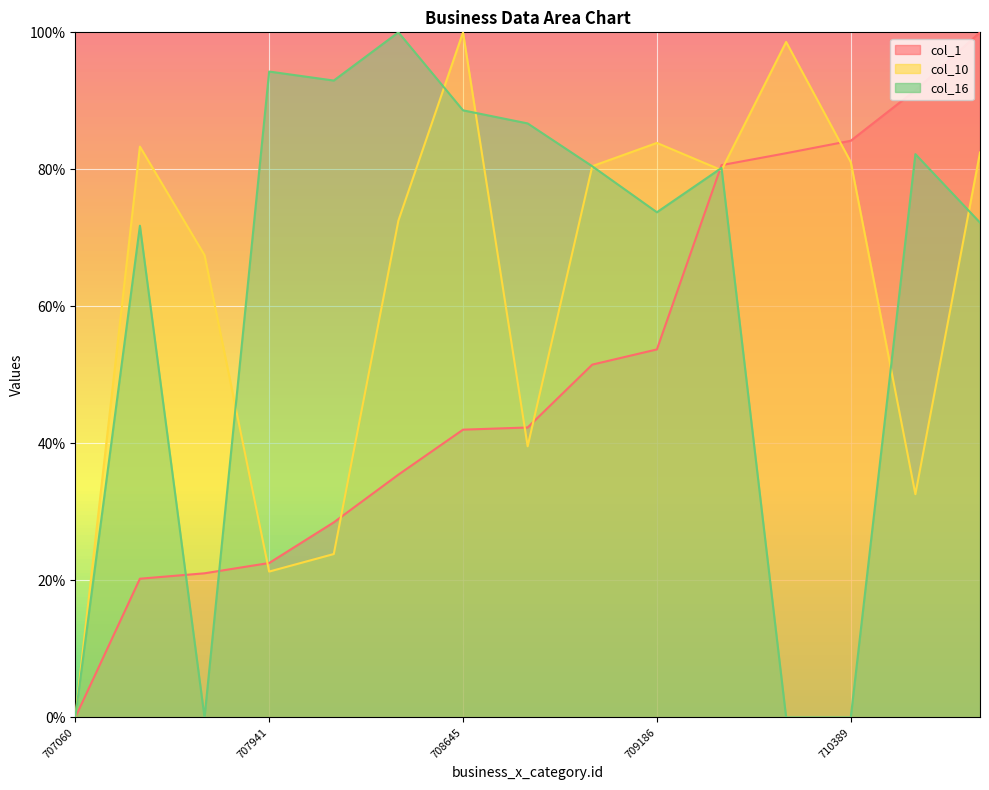

Is it true that col_16 equals -50.0 at 710302?

False